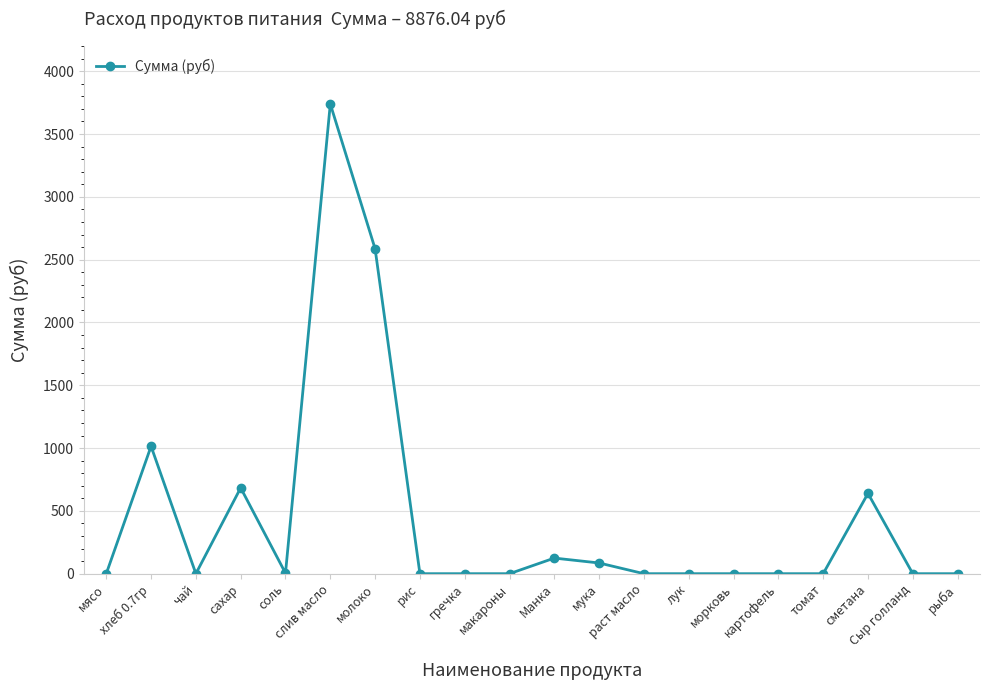

What is the label of the 7th point from the left?

молоко